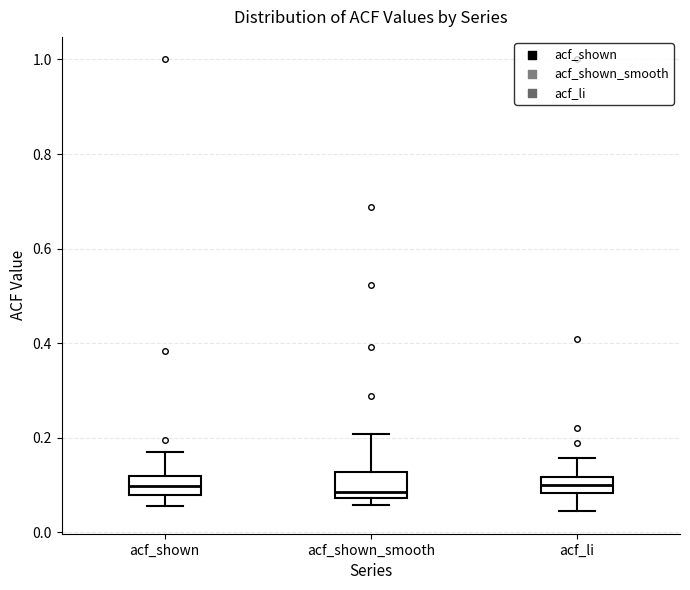

Reading left to right, transcribe this box plot: for each box, give where its median line is, the range the box spans, and where its two whiskers end, as read against the y-axis. The values are not printed on the chart, so give them approximately, as read against the axis.

acf_shown: median 0.10, box 0.08 to 0.12, whiskers 0.06 to 0.16
acf_shown_smooth: median 0.08 (just above the box's lower edge), box 0.08 to 0.12, whiskers 0.06 to 0.20
acf_li: median 0.10, box 0.08 to 0.12, whiskers 0.04 to 0.16